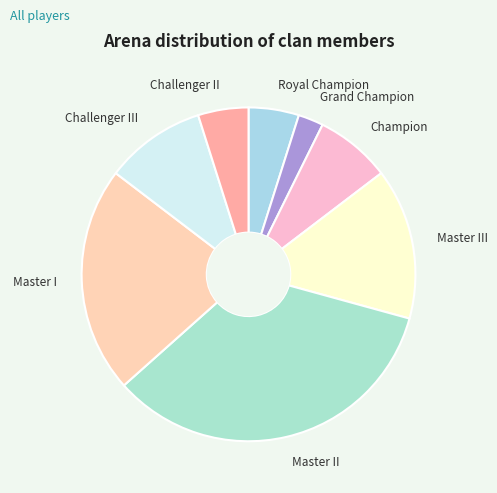

Which category has the smallest portion of the pie?

Grand Champion